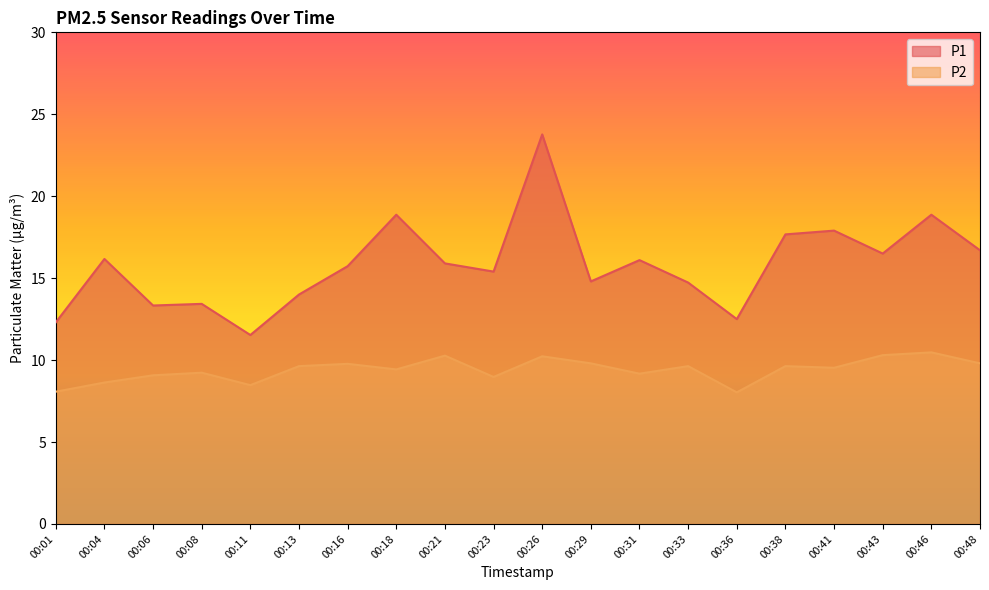

Rank the series by their maximum value, from lowest to highest.

P2, P1